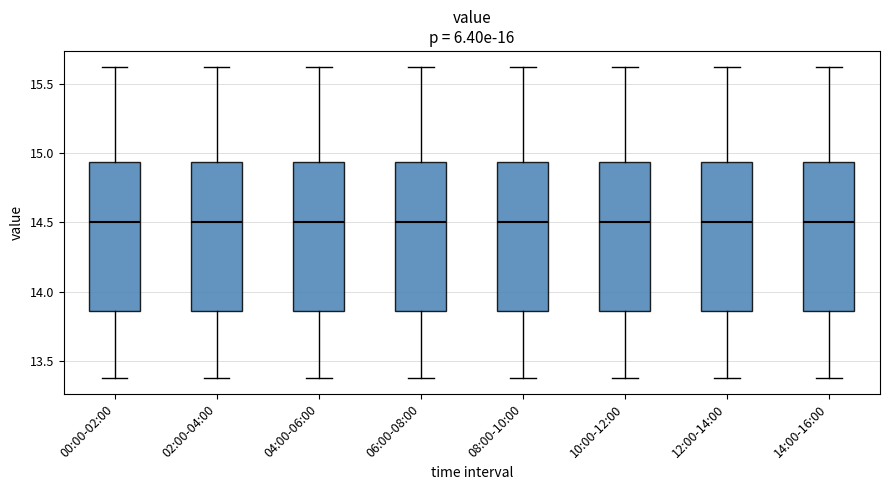

Where does the median line of the box for 08:00-10:00 sit on the y-axis? The values are not printed on the chart, so give them approximately, as read against the axis.

14.50